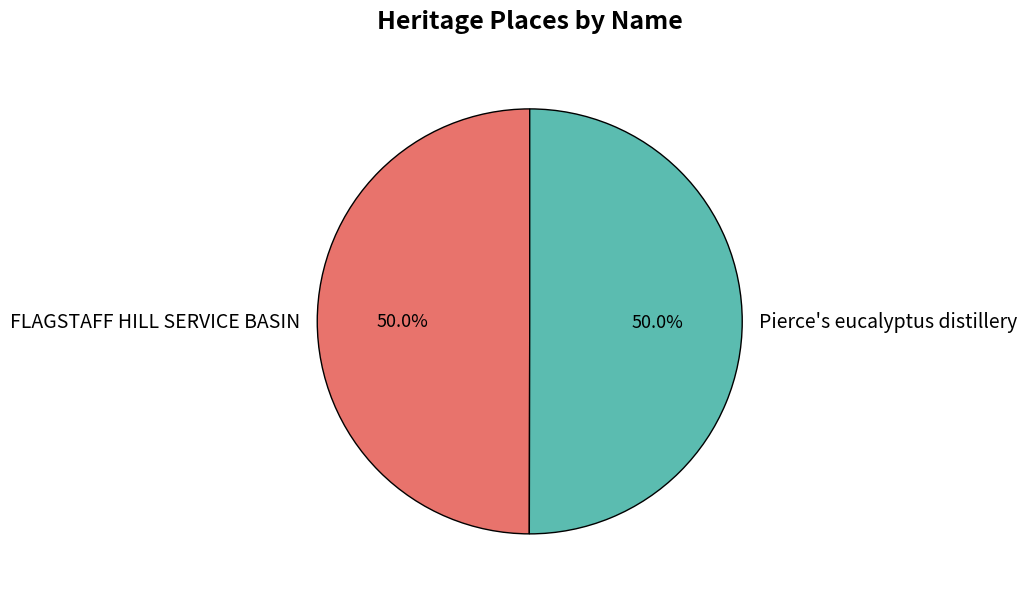

True or false: FLAGSTAFF HILL SERVICE BASIN accounts for 58% of the total.

False